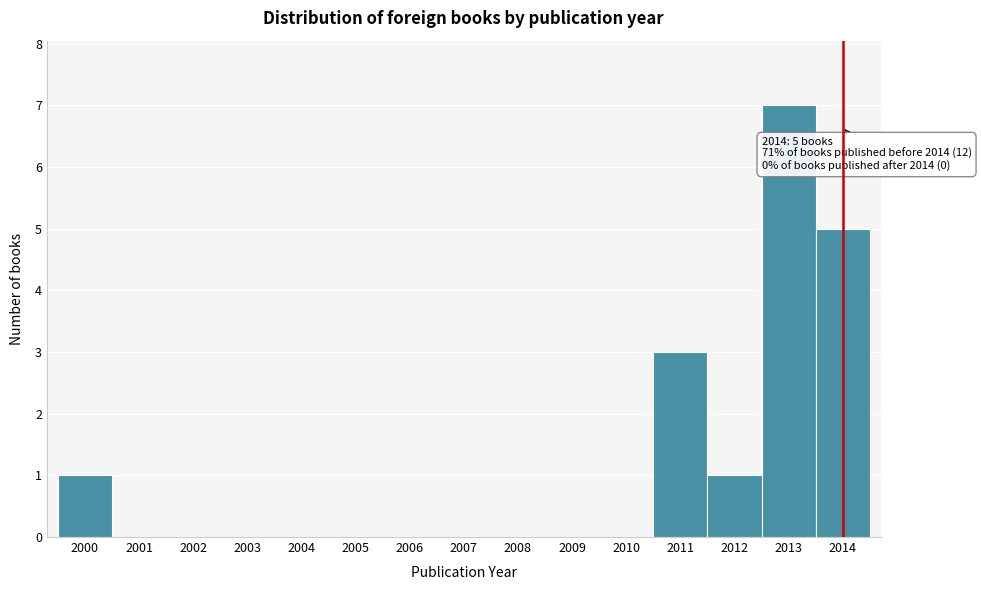

Over which range of the x-axis is the bar tallest?

2012.5 to 2013.5